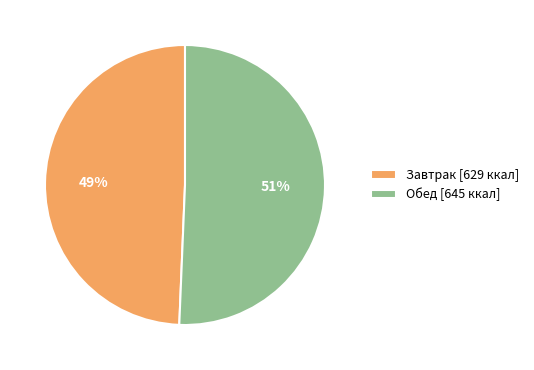

Is it true that Завтрак is 49% of the pie?

True